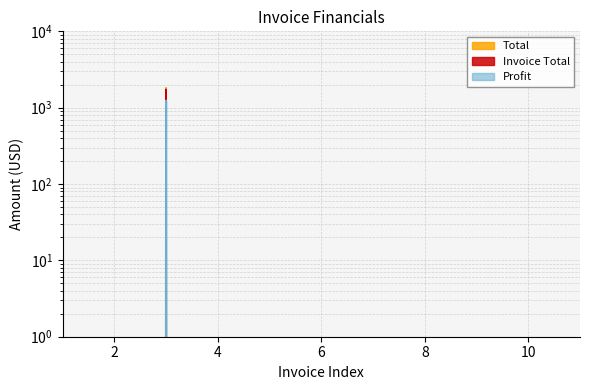

The Invoice Total series shows 1734.8 at 1820. True or false?

True